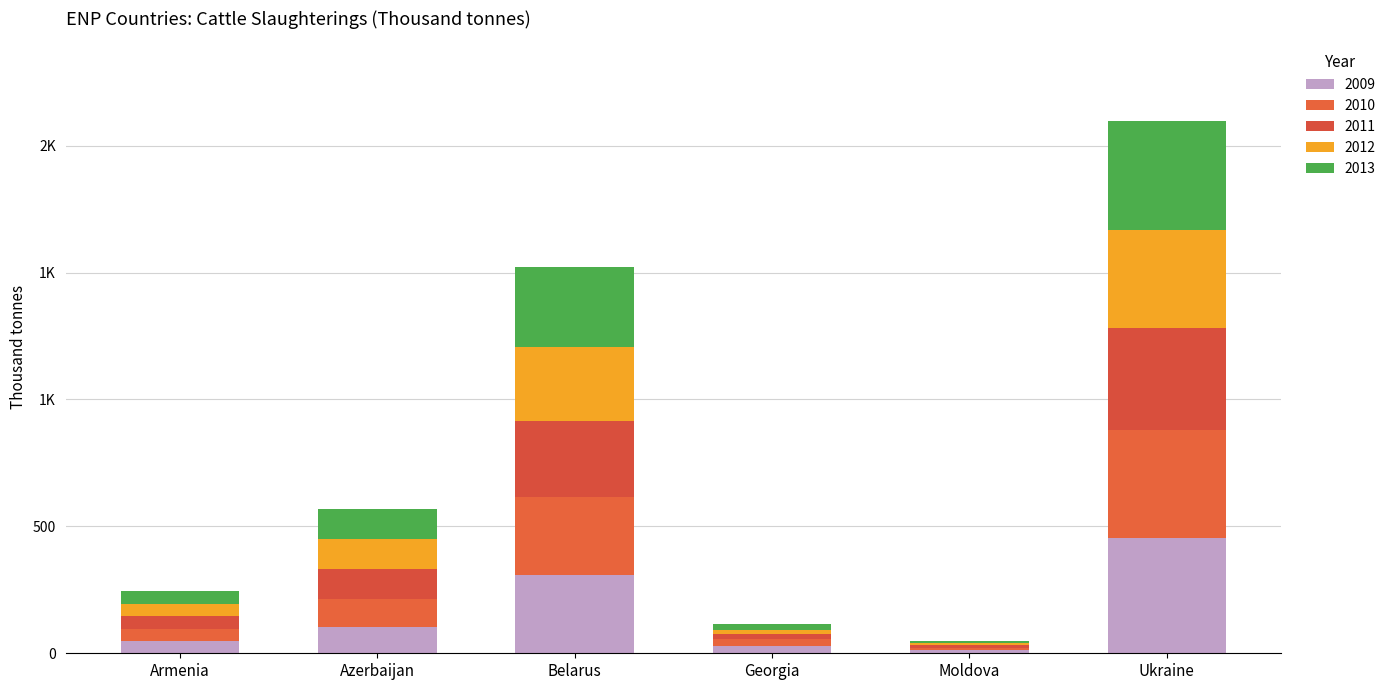

What is the approximate value of 2011 at Ukraine?

399.1